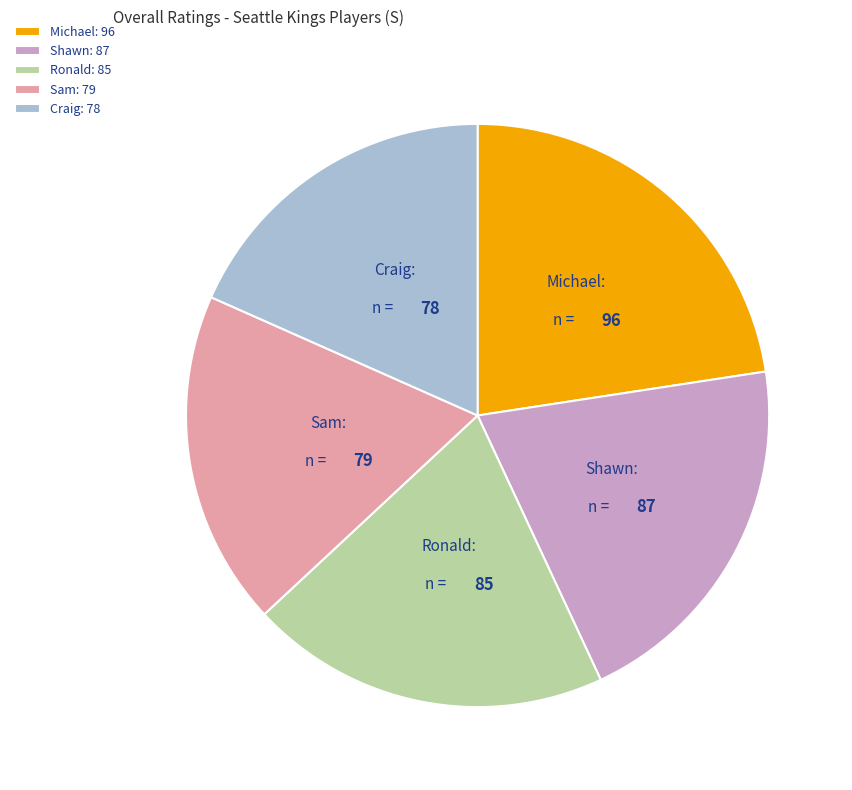

What is the largest slice in the pie chart?

Michael